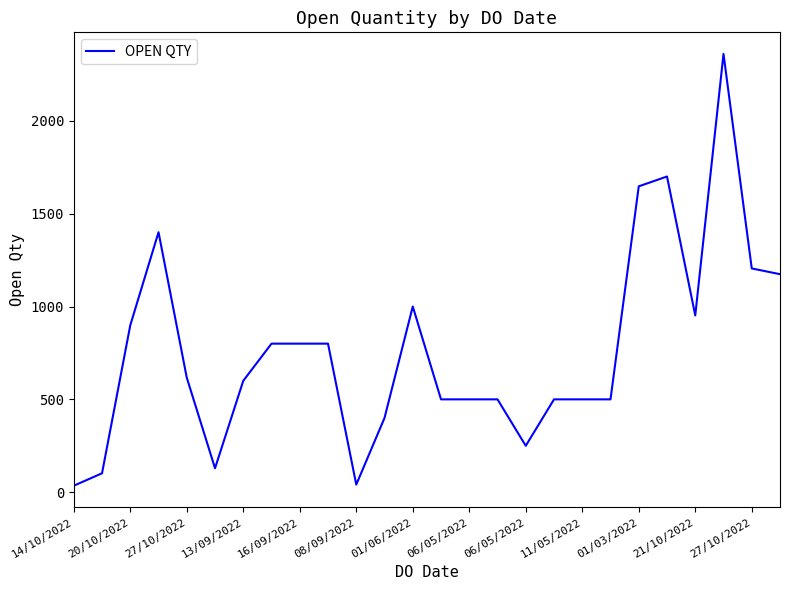

What is the maximum value shown in the chart?

2360